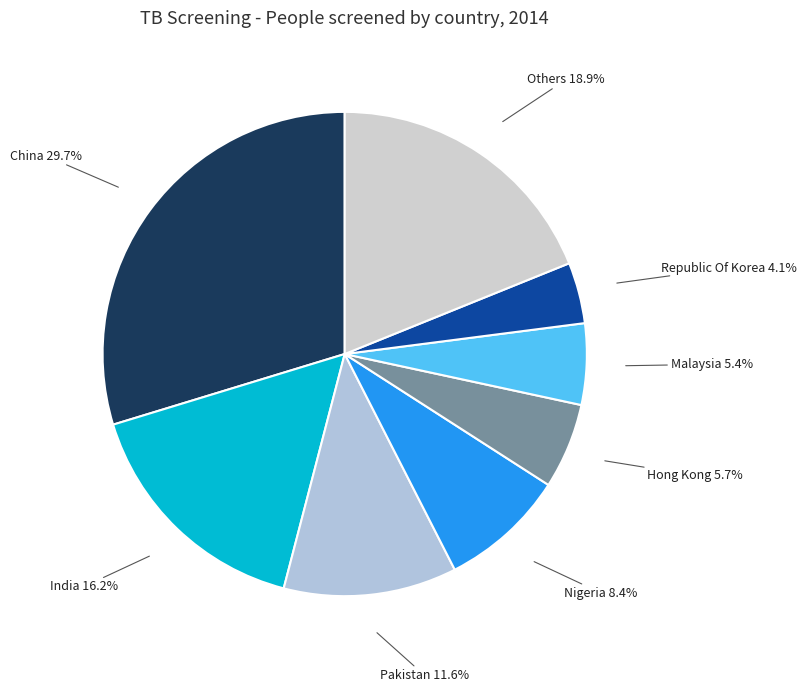

Is Nigeria the majority of the pie?

No